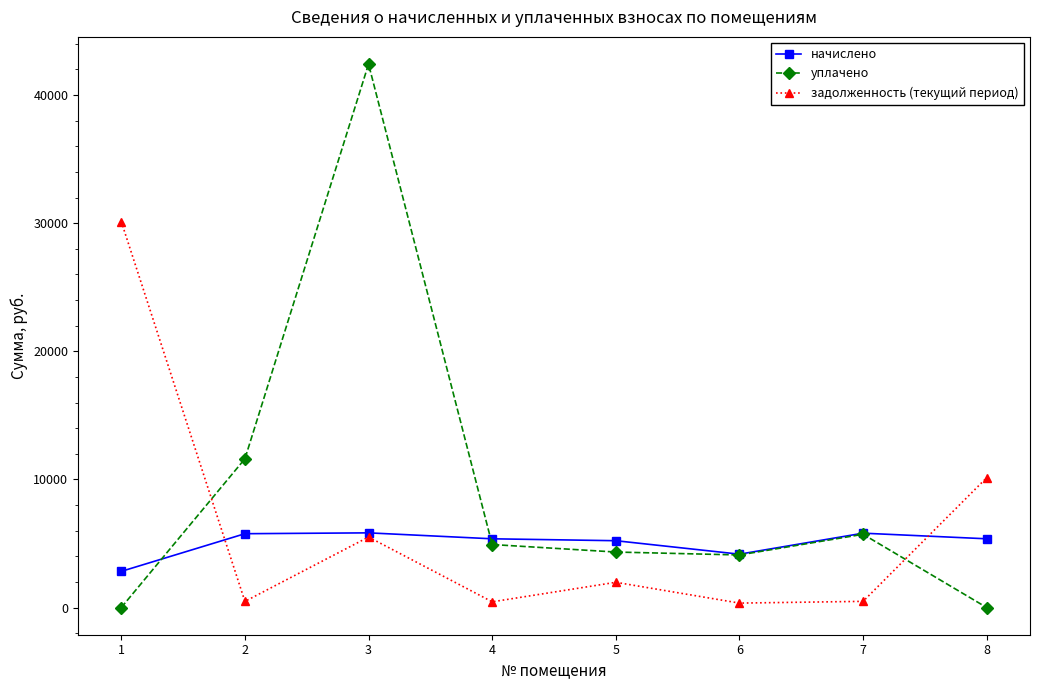

What are all the series names shown in the legend?

начислено, уплачено, задолженность (текущий период)